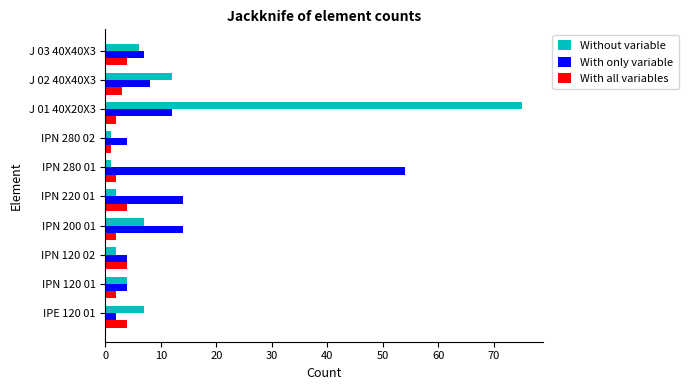

At which category is the sum across all series the highest?

J 01 40X20X3